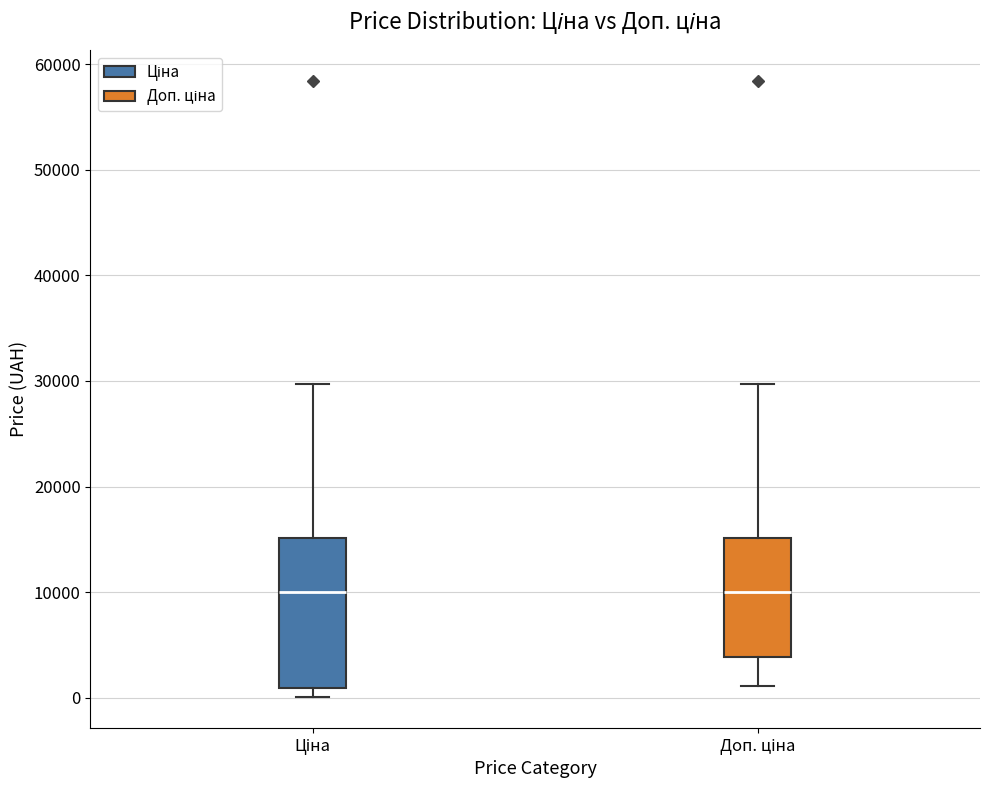

Reading left to right, transcribe this box plot: for each box, give where its median line is, the range the box spans, and where its two whiskers end, as read against the y-axis. The values are not printed on the chart, so give them approximately, as read against the axis.

Ціна: median 10000, box 1000 to 15000, whiskers 0 to 30000
Доп. ціна: median 10000, box 4000 to 15000, whiskers 1000 to 30000